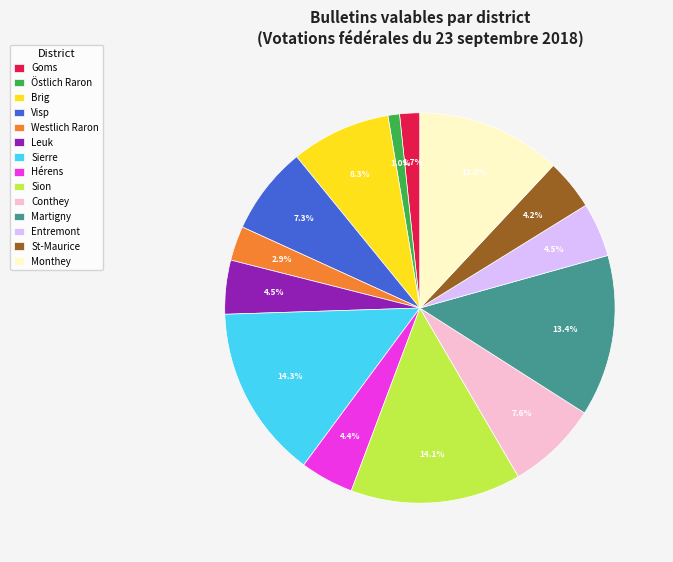

To the nearest percent, what percentage of the pie is Hérens?

4%